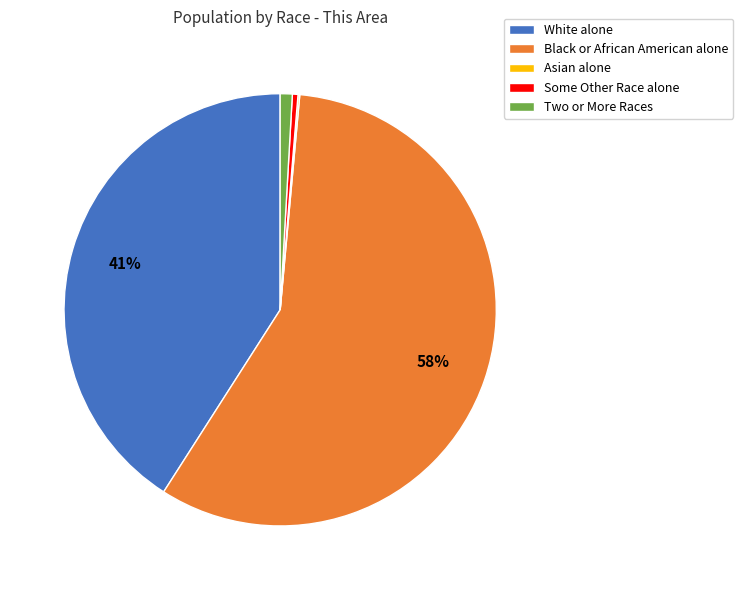

Approximately how many times larger is the value at Black or African American alone compared to White alone?

1.4